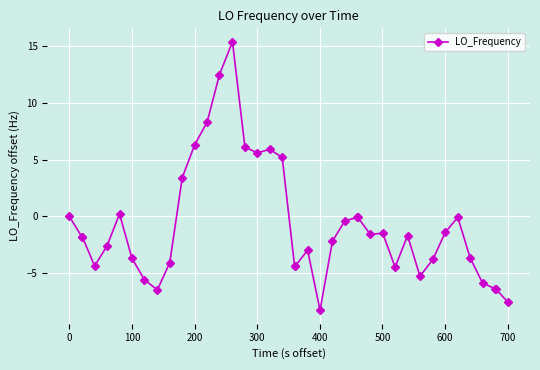

What is the minimum value shown in the chart?

-8.3